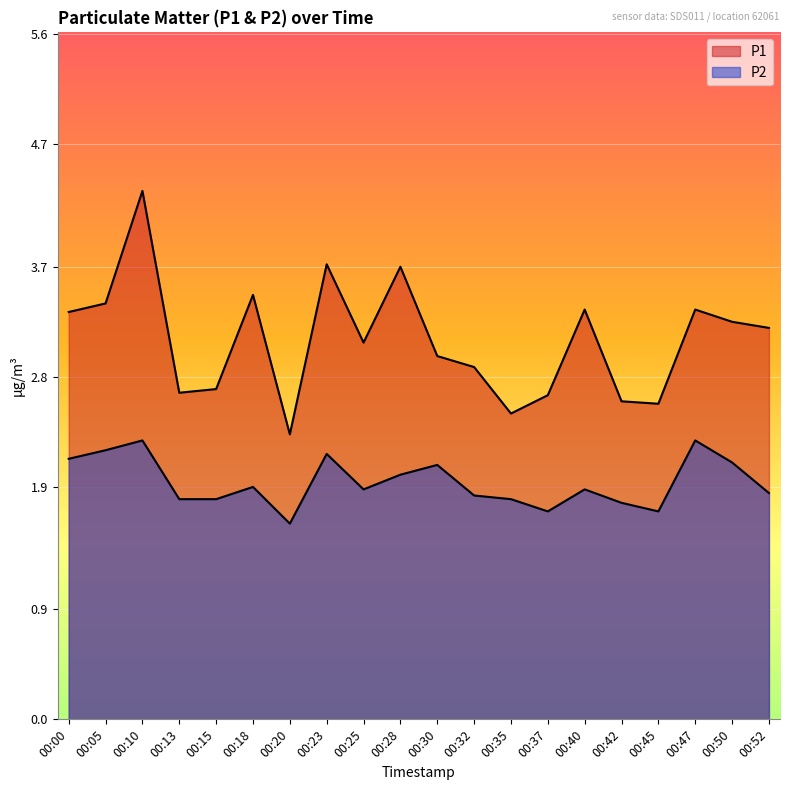

Does the chart display data point markers on the line(s)?

No